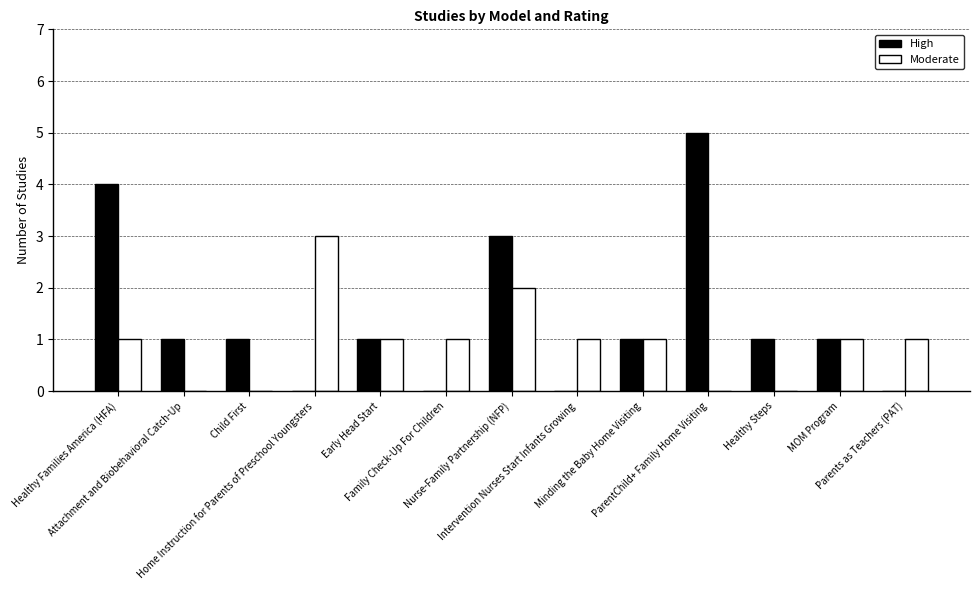

Which series has the largest total across all categories?

High